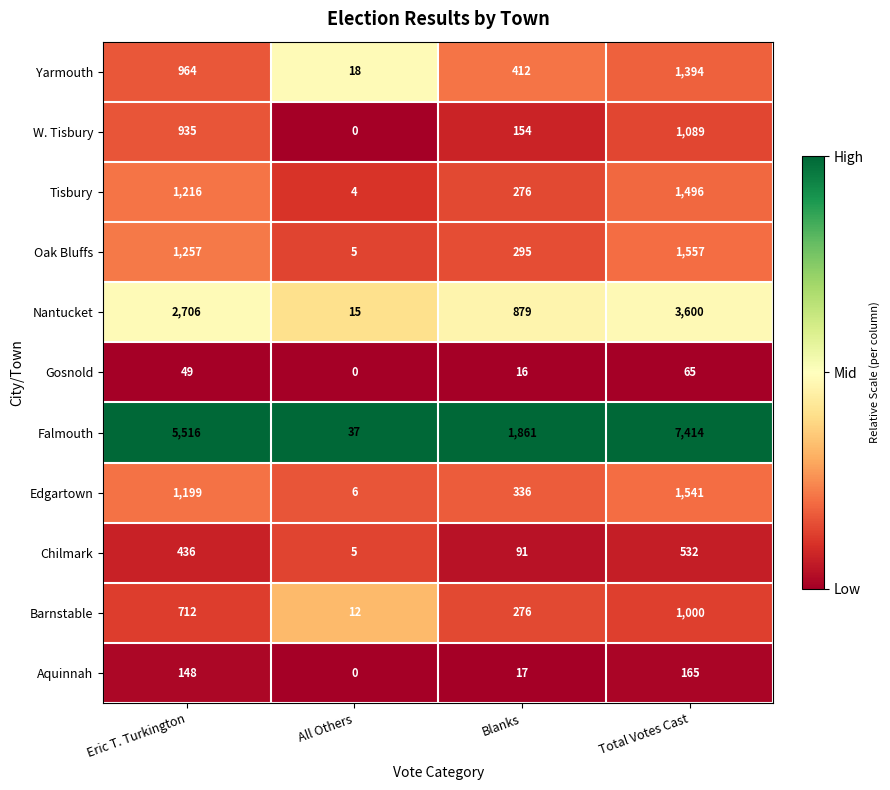

At which label does Gosnold reach its minimum?

All Others